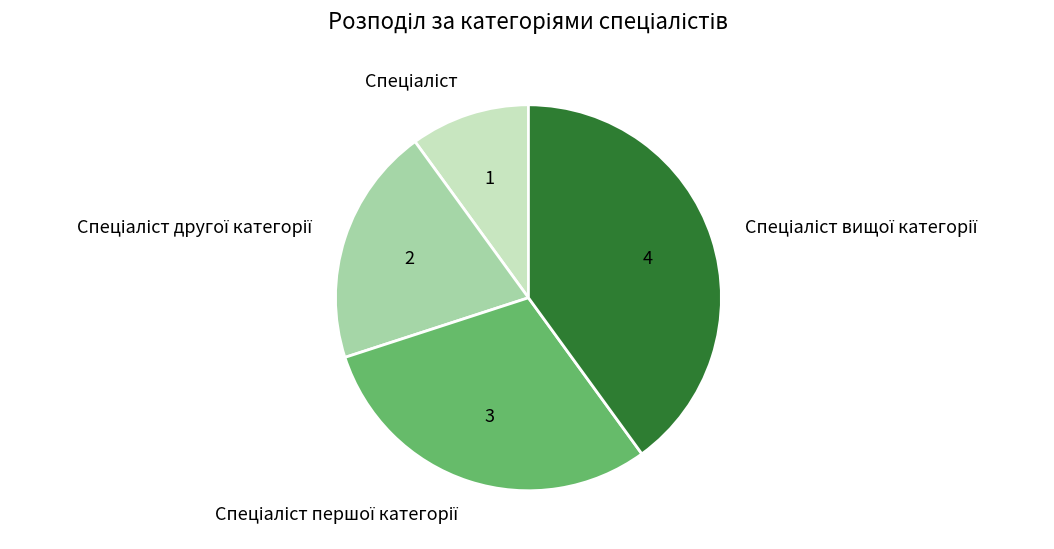

Does any single category account for the majority?

No